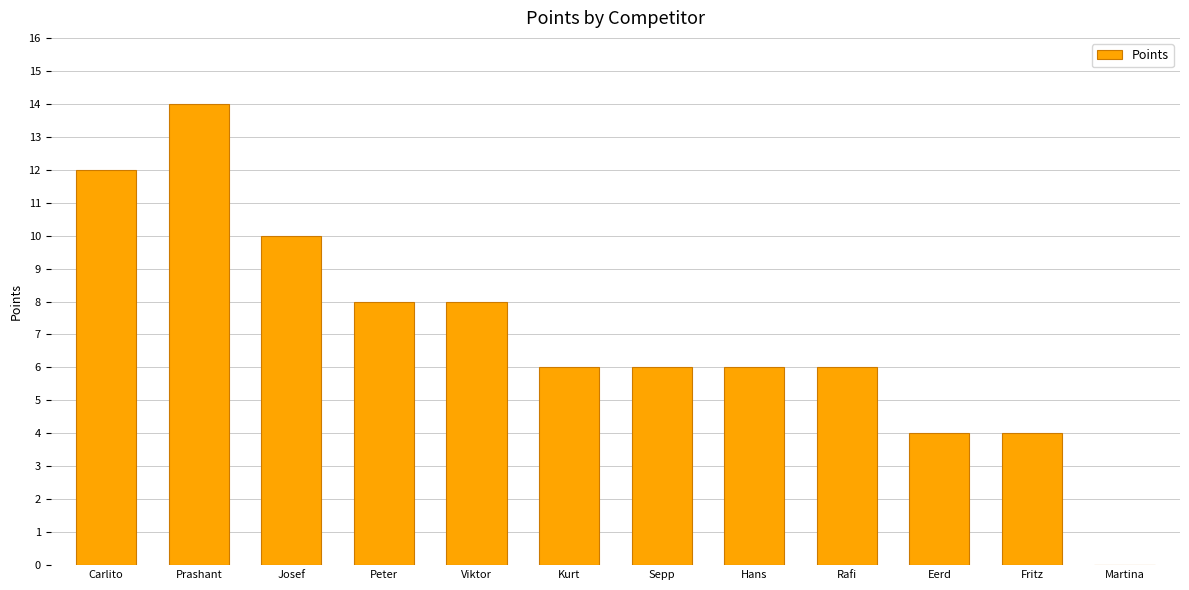

The value at Hans is 6. True or false?

True